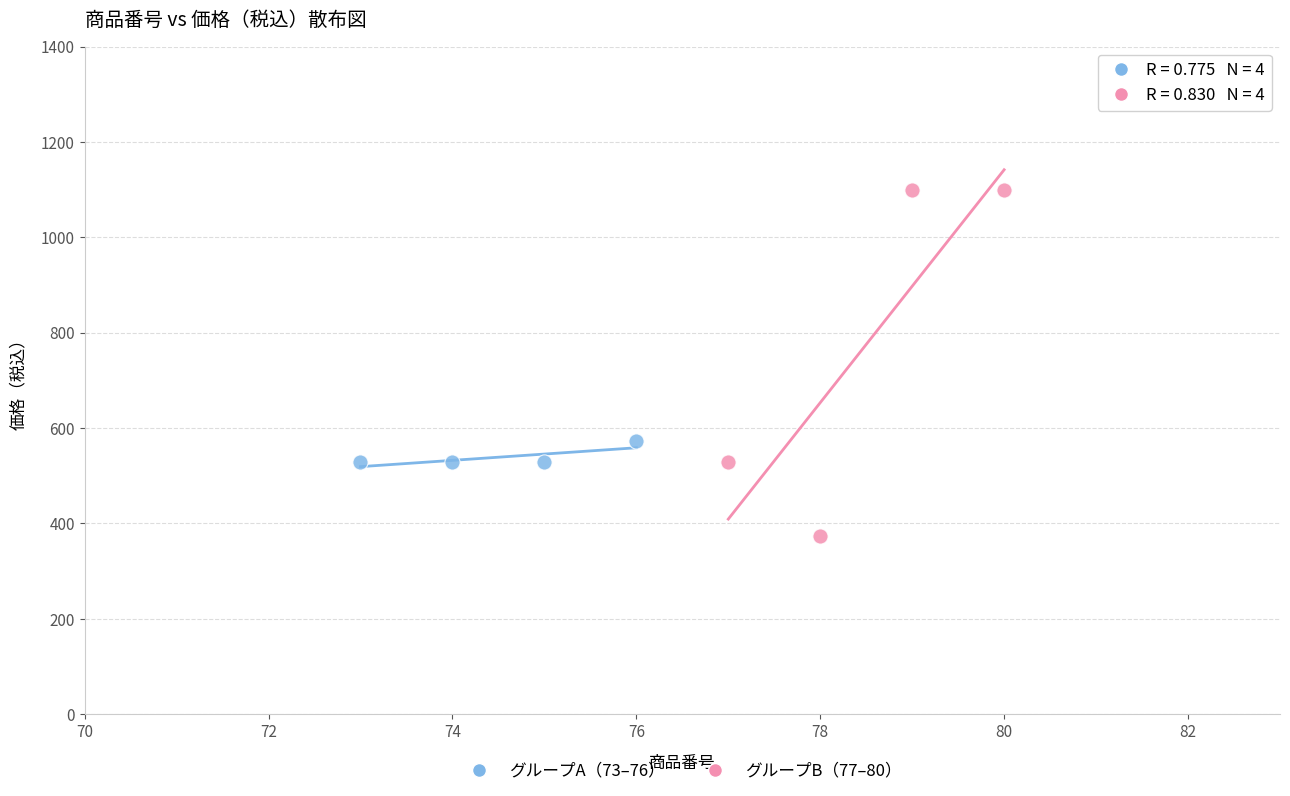

Which series has the largest Y range (max minus min)?

グループB（77–80）